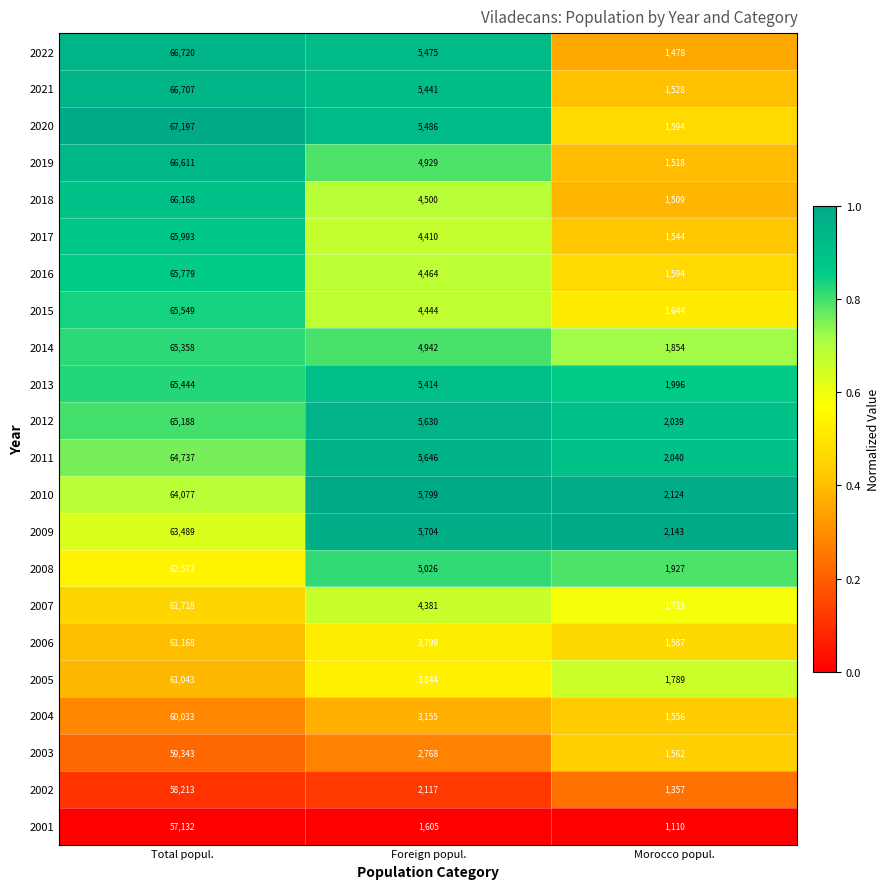

True or false: 2015 has a value of 1644 at Morocco popul..

True